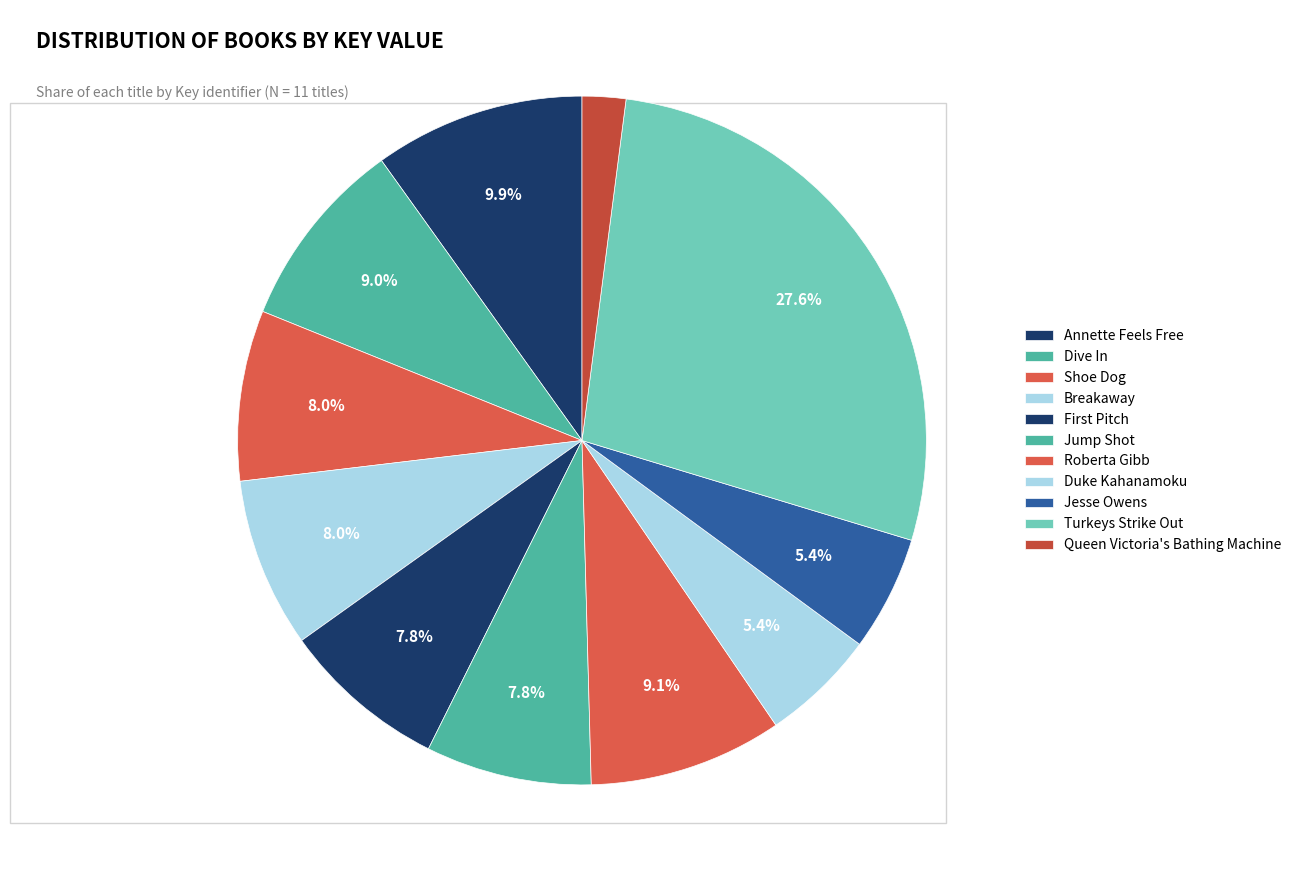

How much of the chart is everything except Breakaway?

92.0%